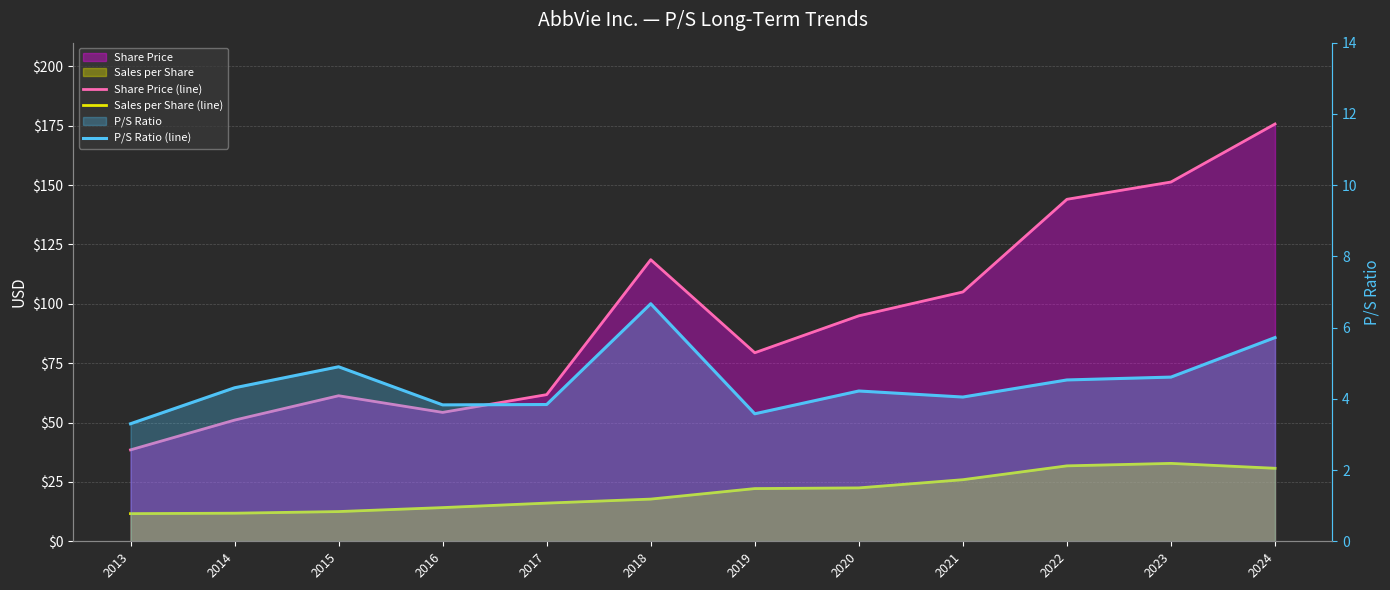

What is the total value across all series at 2021?

135.0